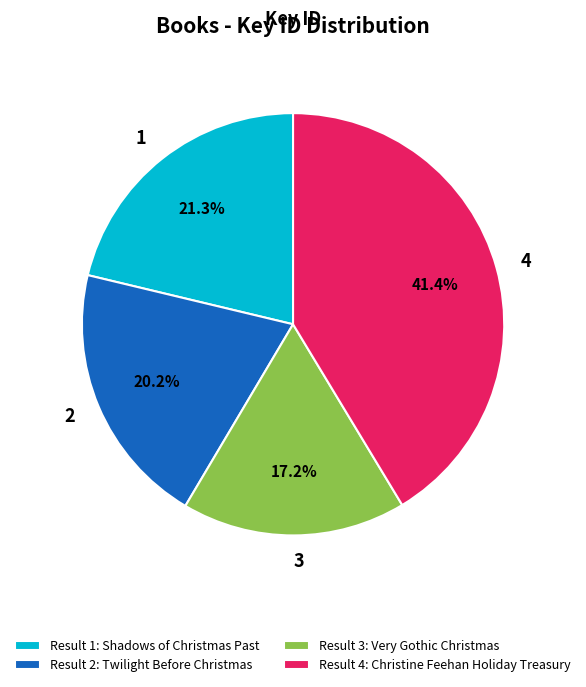

Count the number of slices in the pie.

4